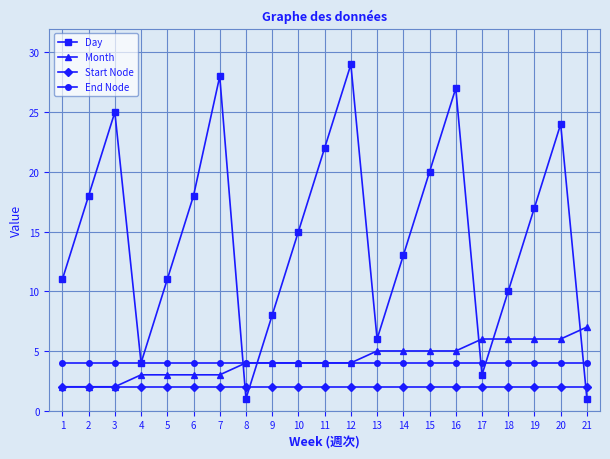

Which series has the widest spread of values?

Day